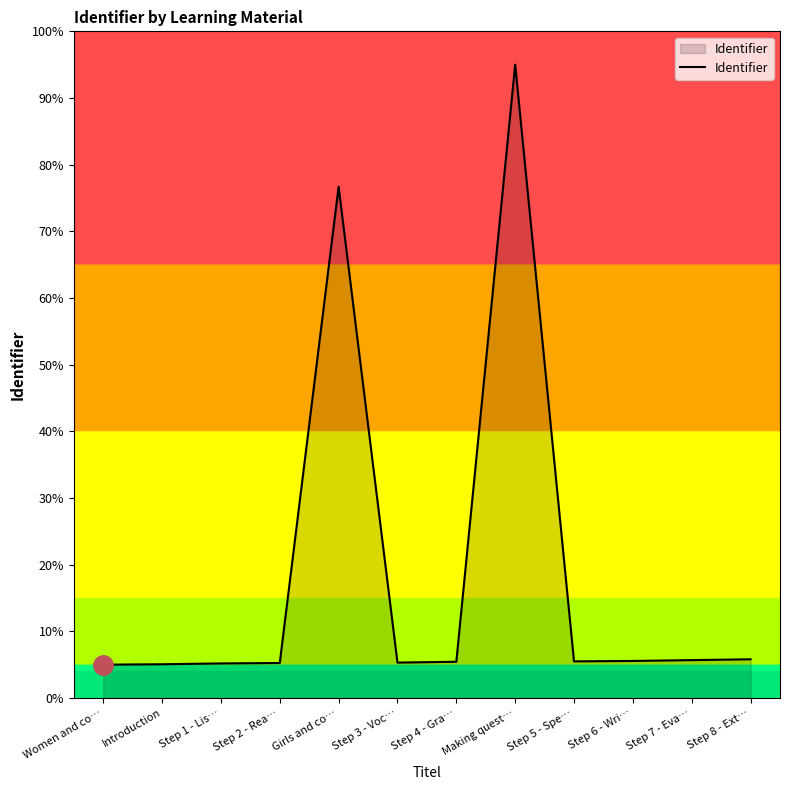

What position from the right is Step 3 - Voc…?

7